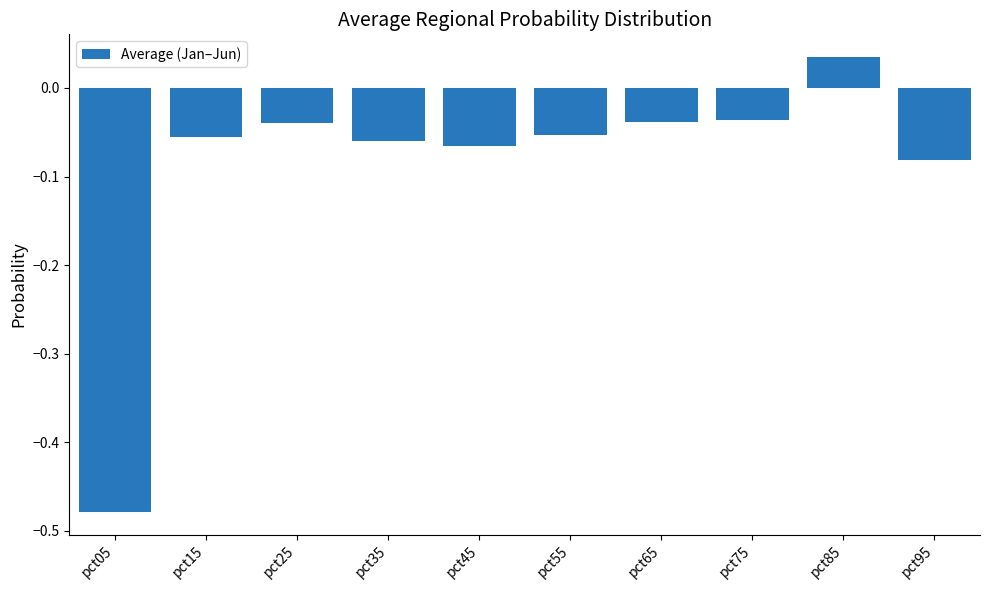

What is the sum of all values?

-0.9